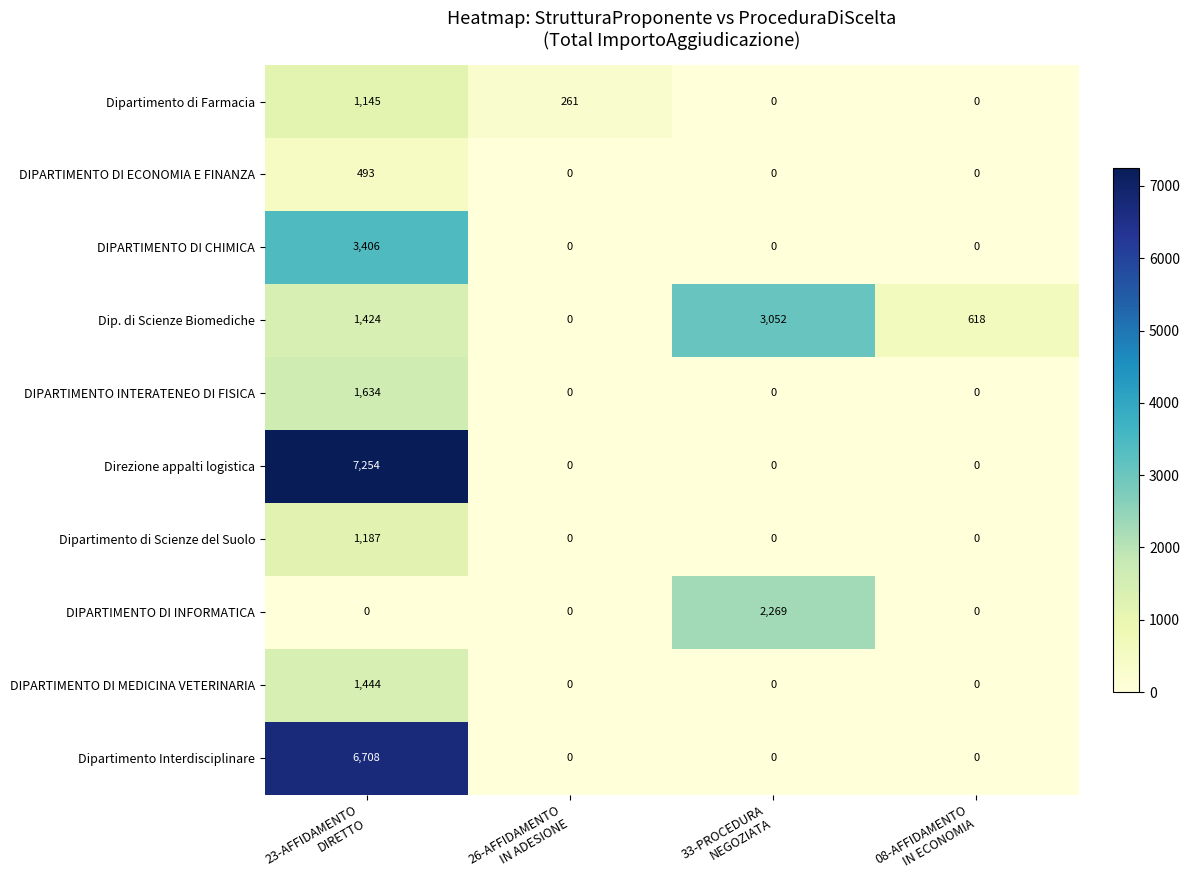

What is the difference between the highest and lowest values at 23-AFFIDAMENTO
DIRETTO?

7254